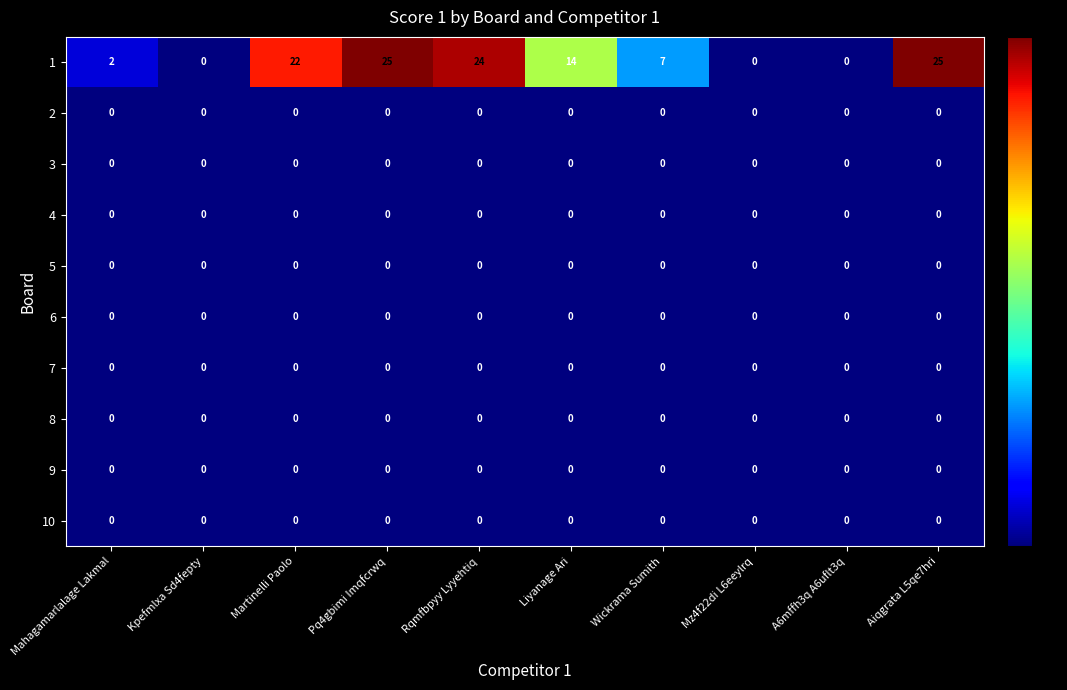

What is the total value across all series at Liyanage Ari?

14